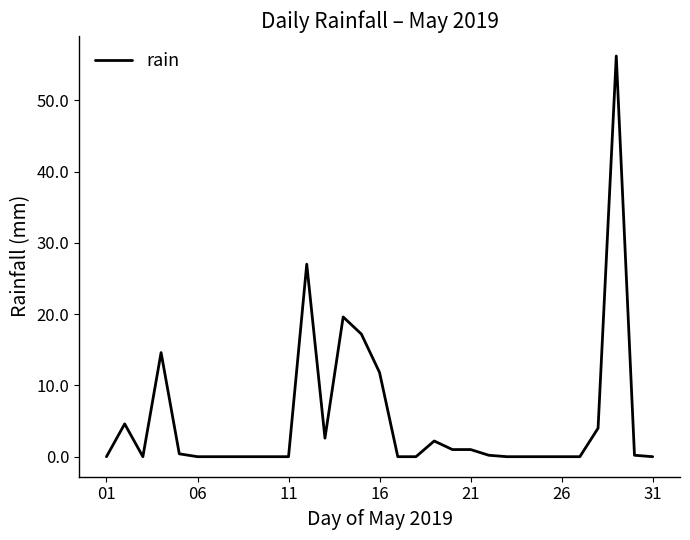

What is the difference between the maximum and minimum values?

56.2